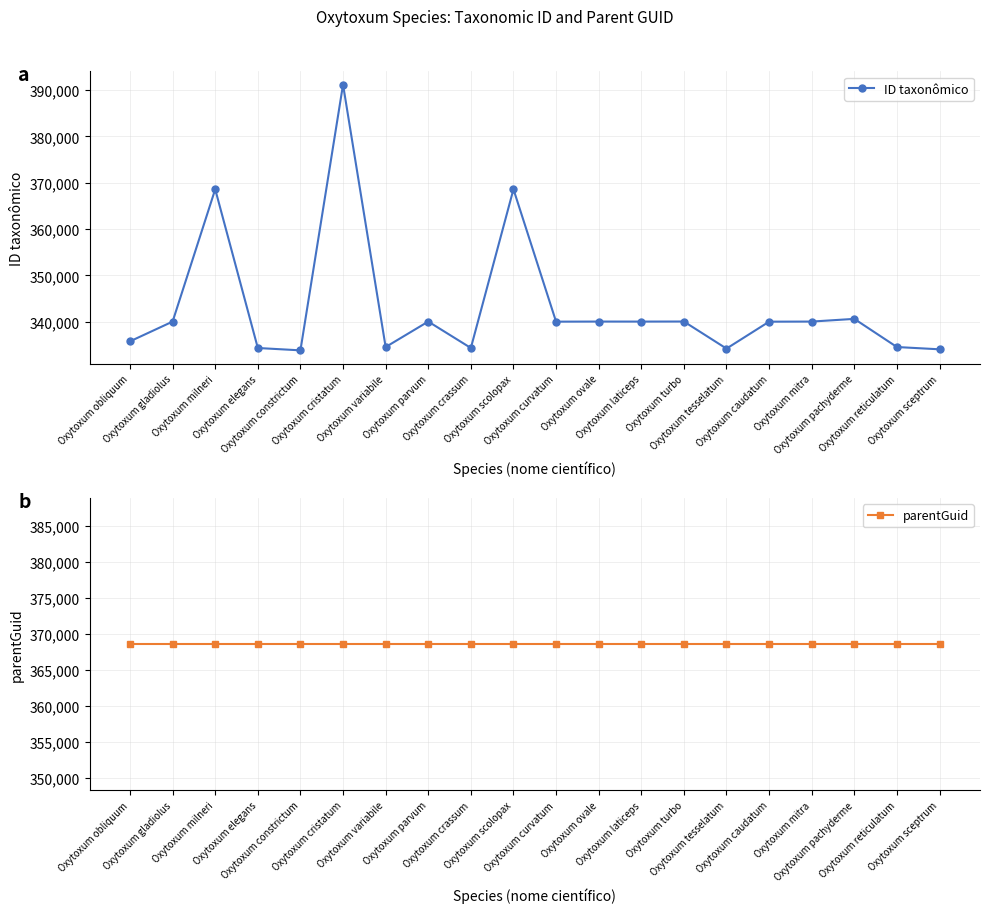

Does the chart display data point markers on the line(s)?

Yes